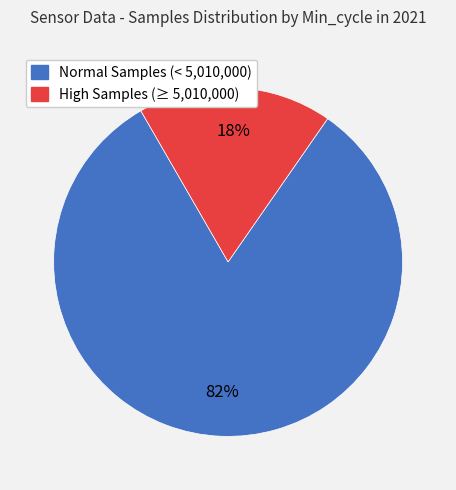

To the nearest percent, what is the average slice percentage?

50%